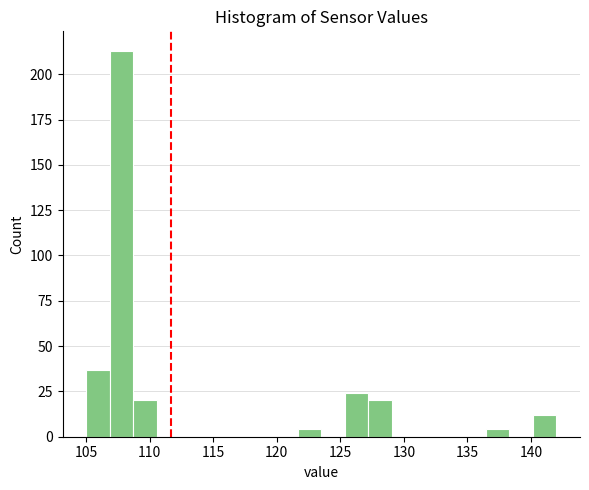

Read against the x-axis, roughly where is the centre of the tallest bar?

108.0